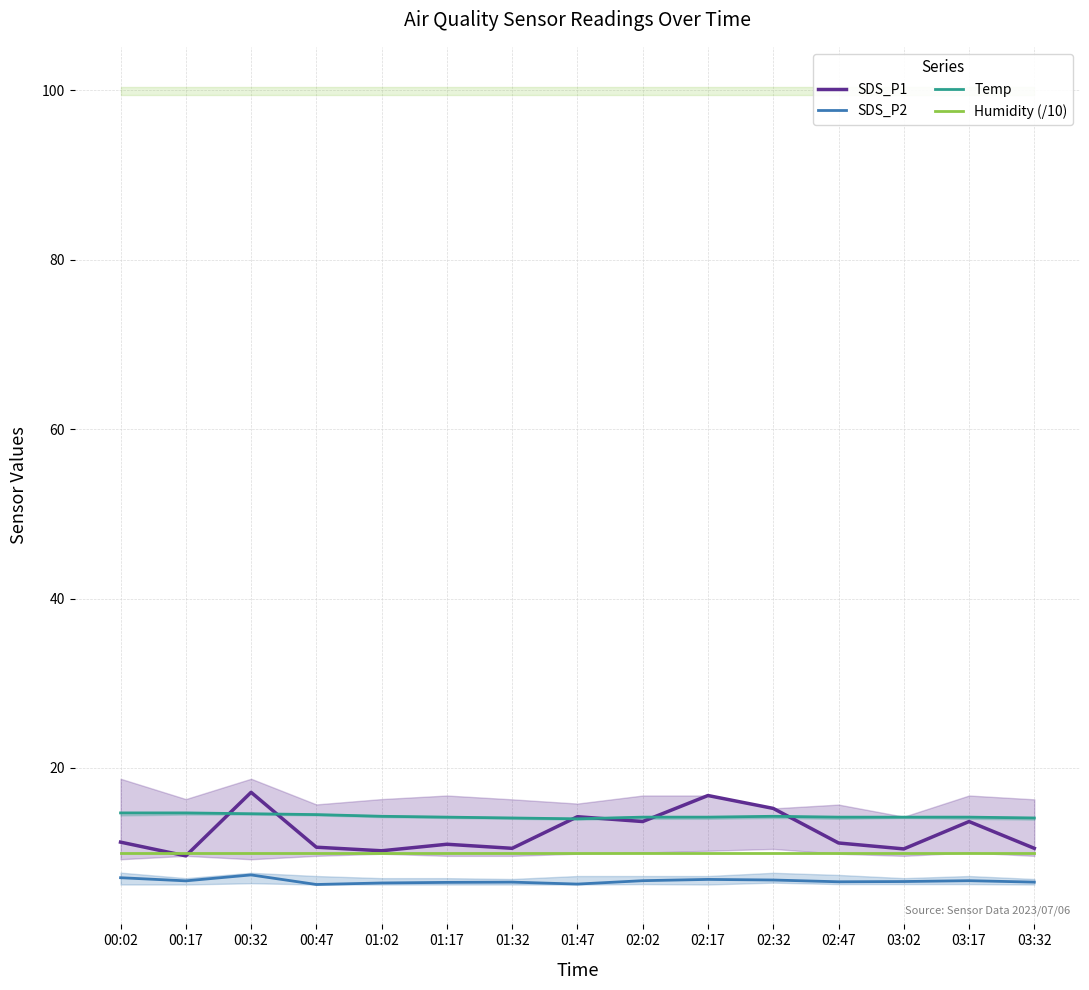

What is the maximum value shown in the chart?

17.1